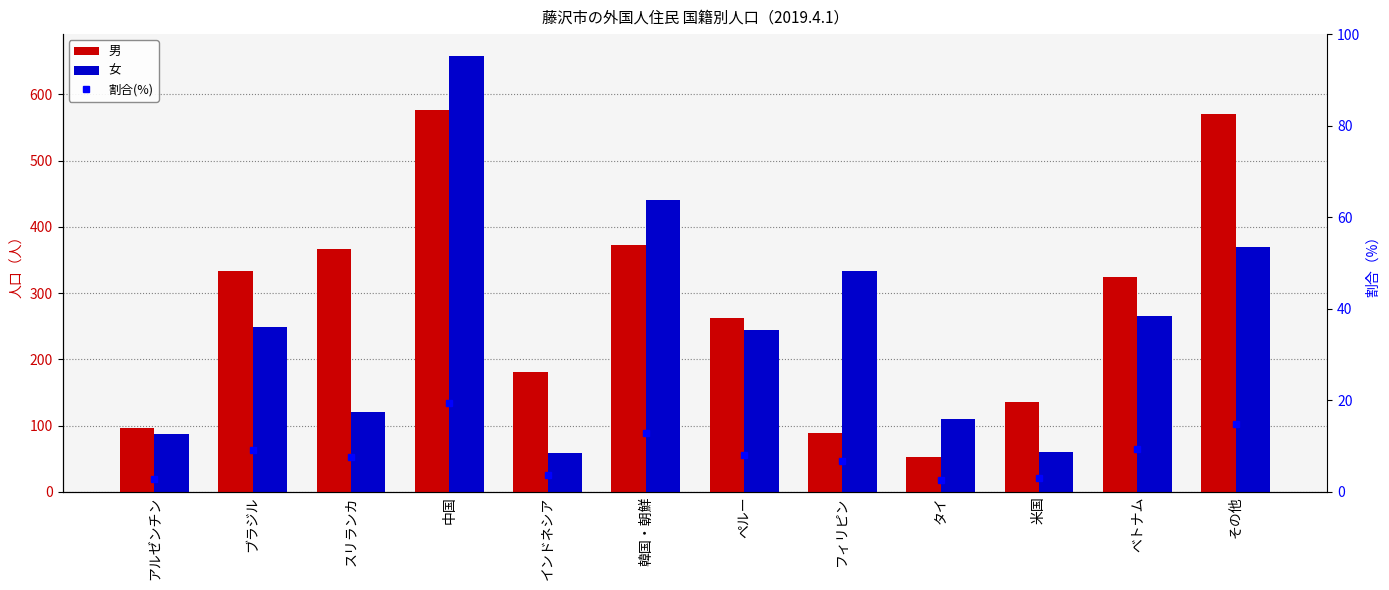

Which series has the largest total across all categories?

男